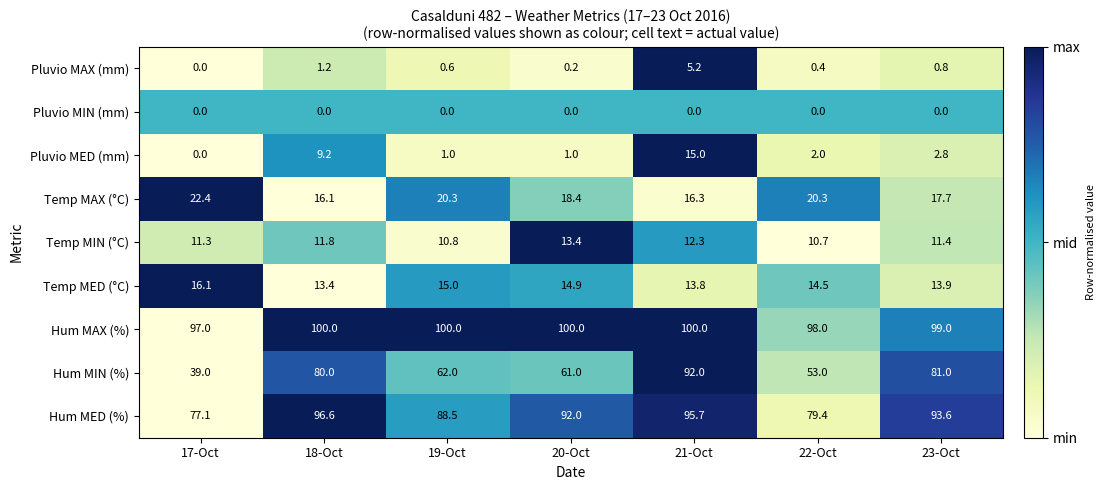

Read the Pluvio MAX (mm) value at 19-Oct.

0.6